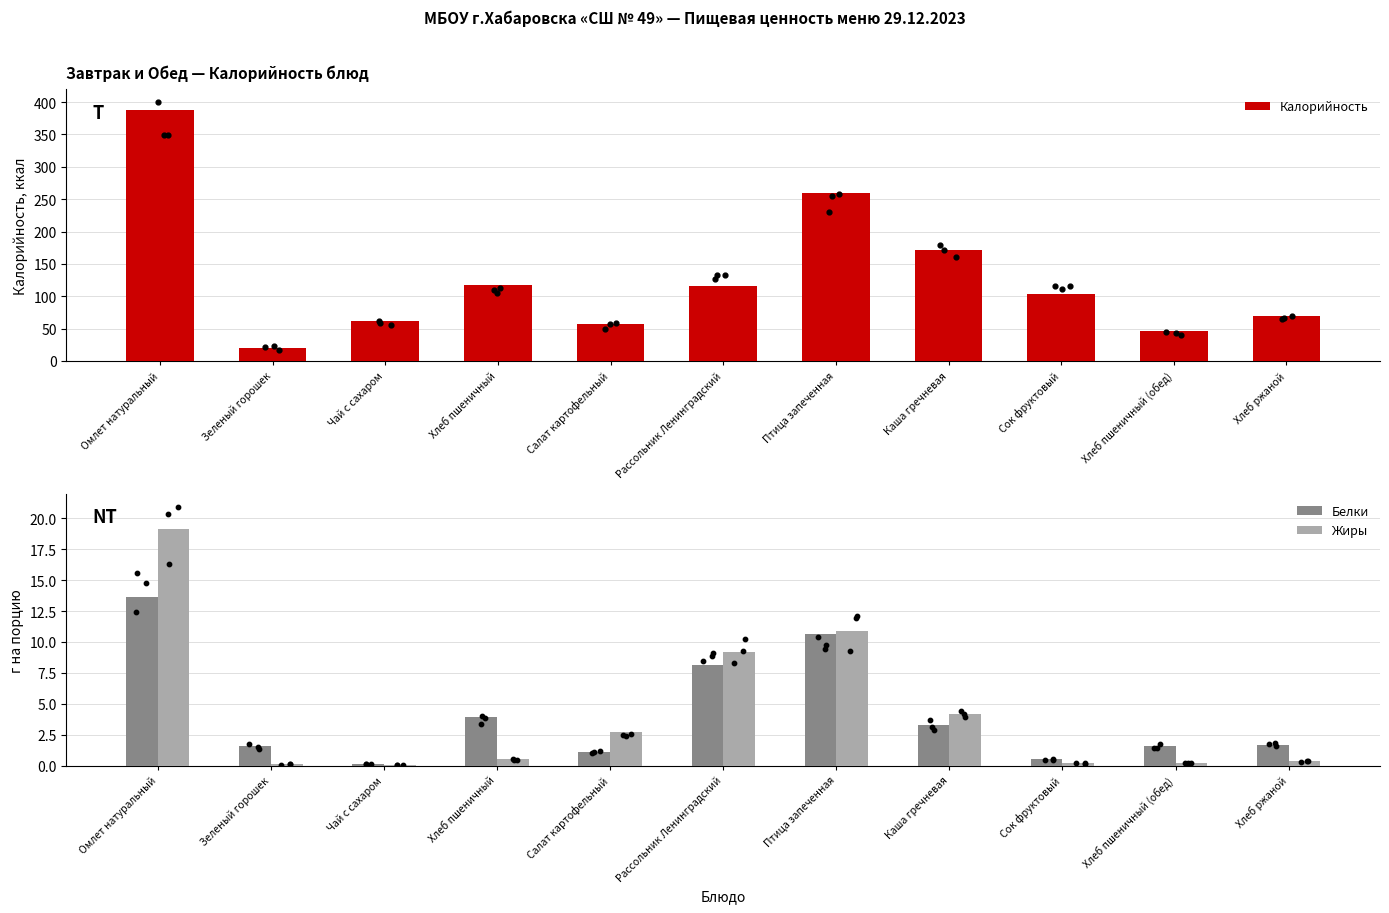

Which series has the largest total across all categories?

Калорийность